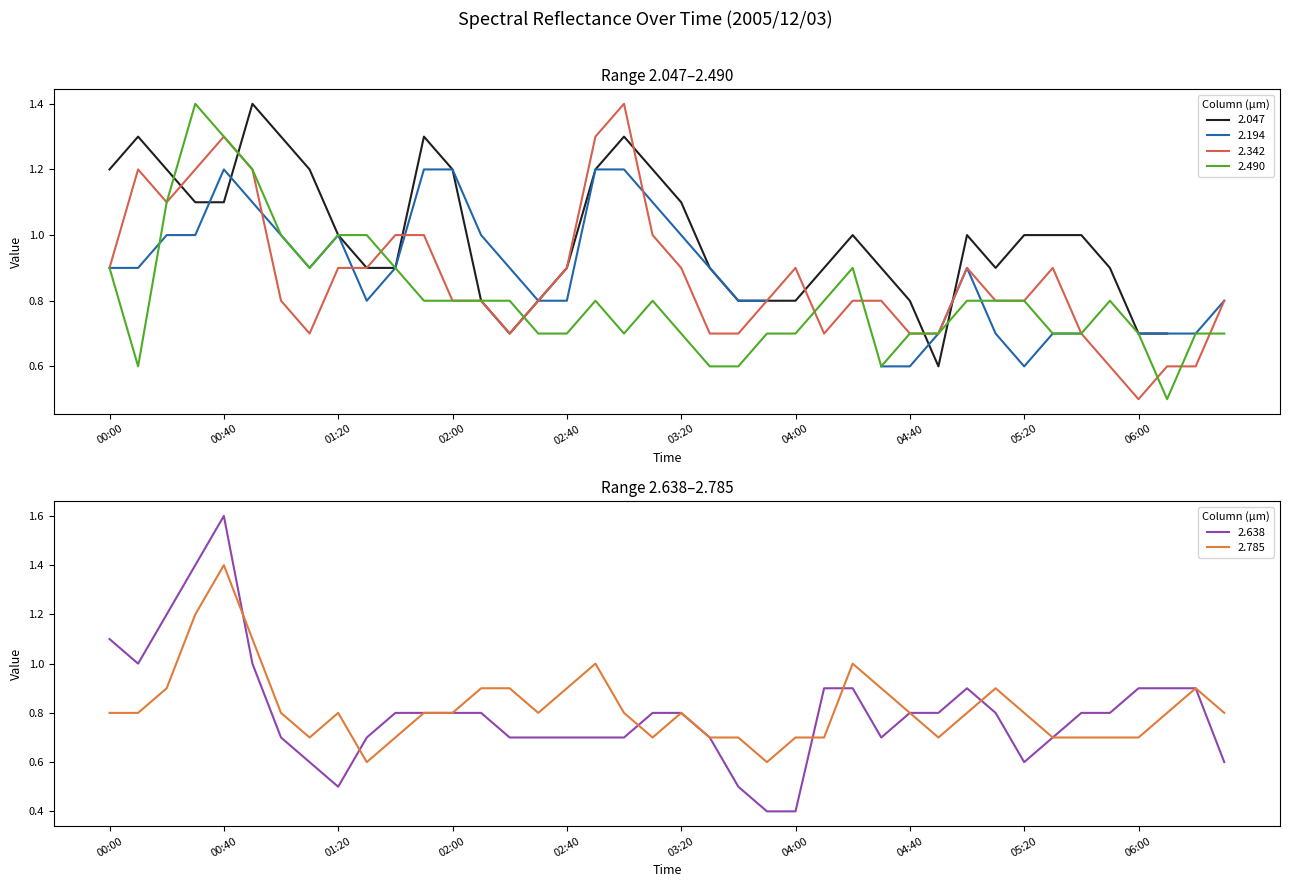

Which category has the highest value in the 2.342 series?

18